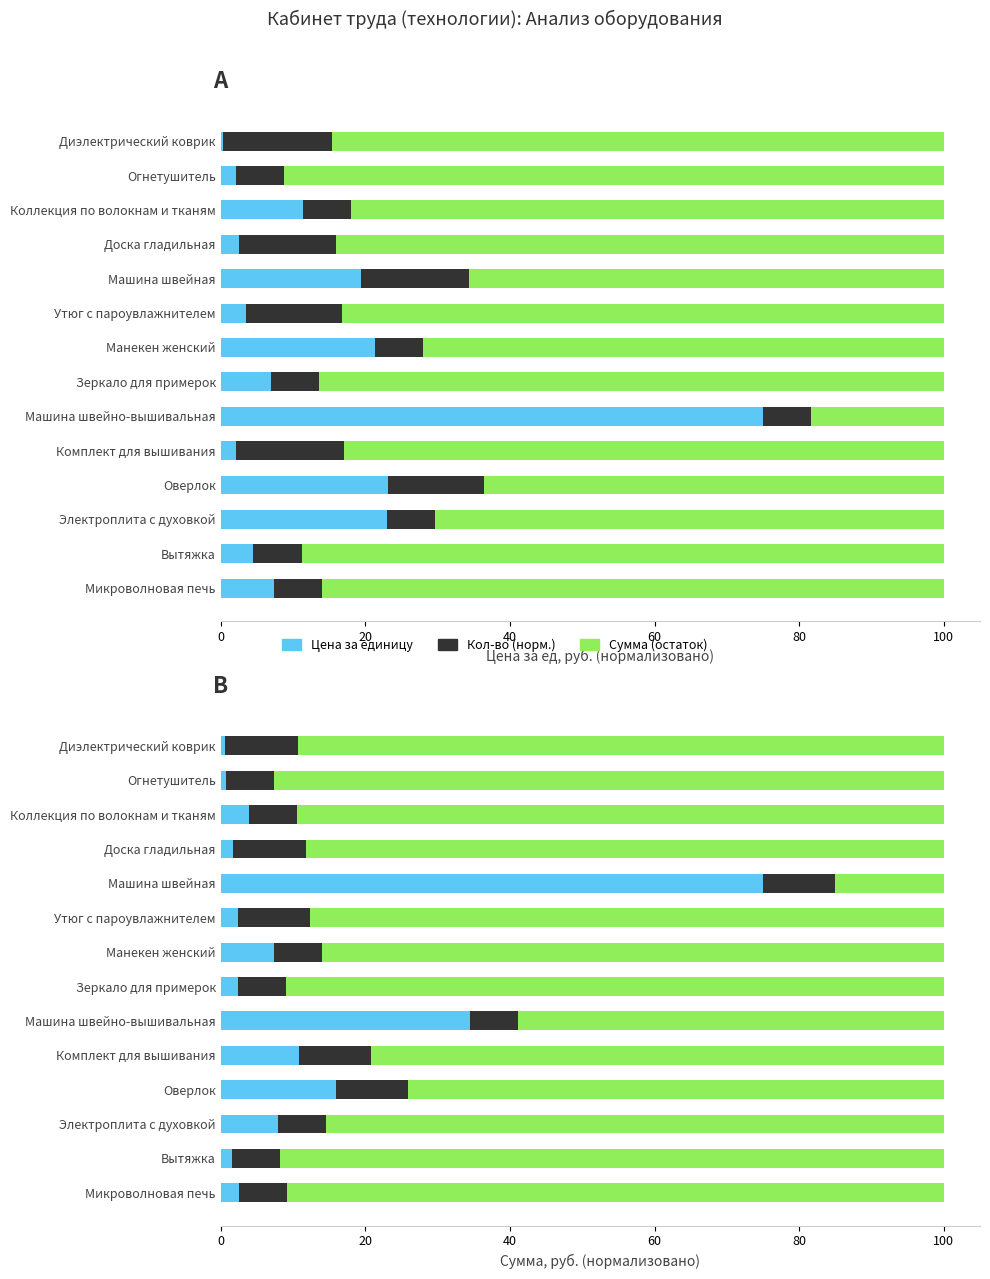

Are the bars grouped side by side (vs. stacked)?

Yes